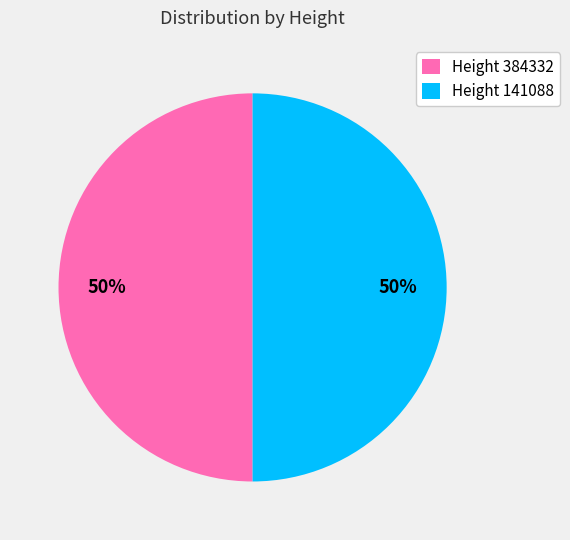

Do Height 141088 and Height 384332 together represent more than half of the pie?

Yes